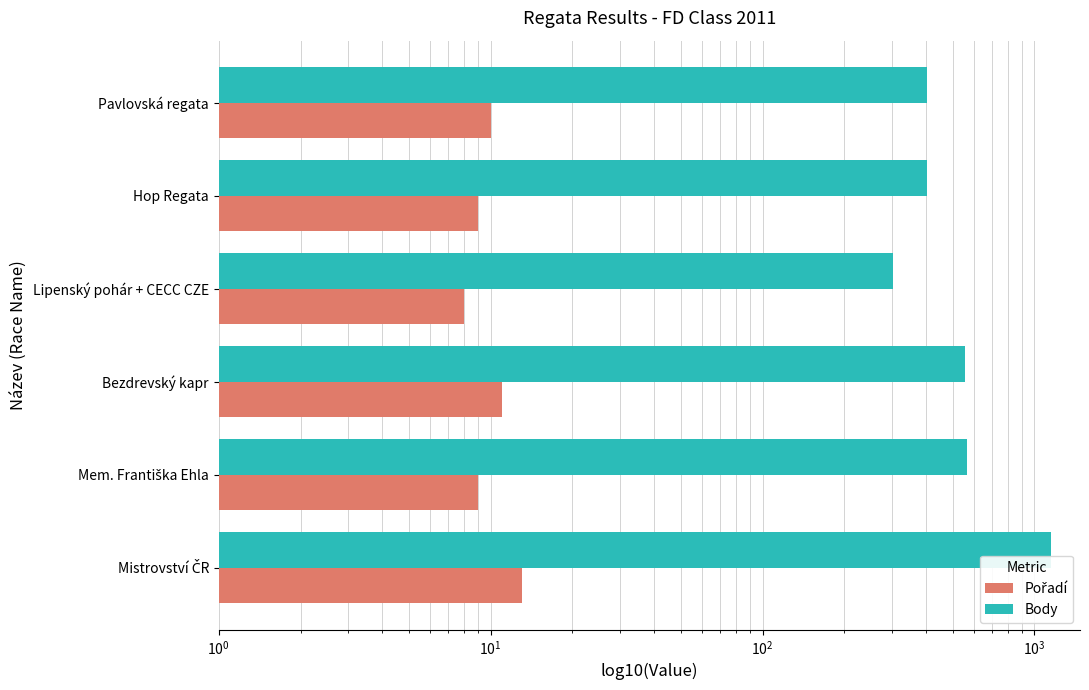

How many data points in Pořadí are less than 10?

3